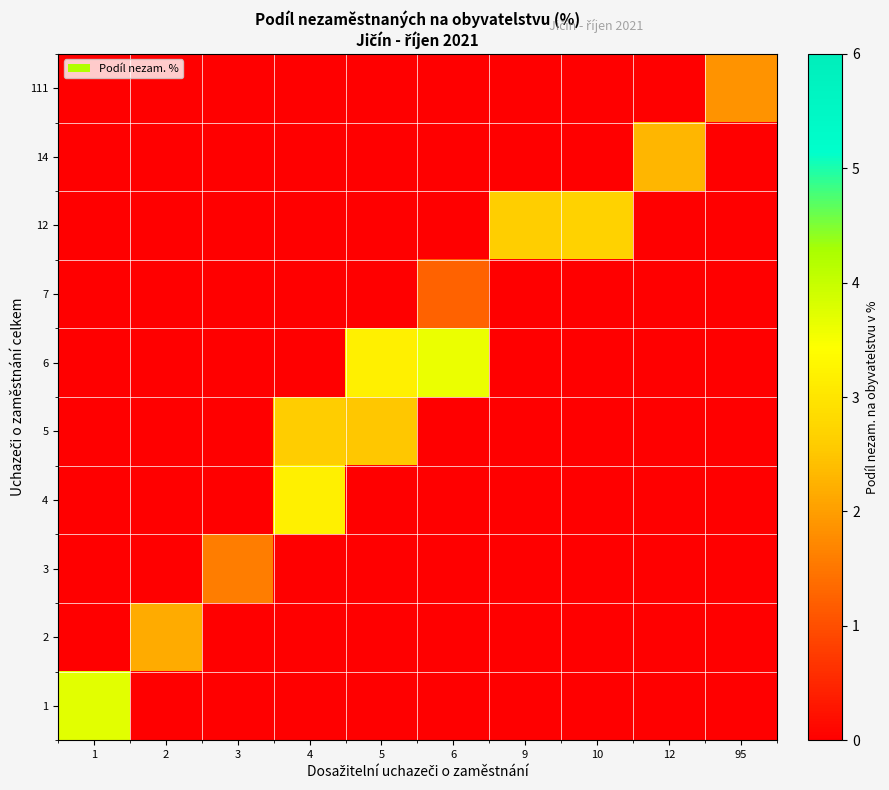

Reading right to left, what are all the values shown in this chart?

1: 95=0.0	12=0.0	10=0.0	9=0.0	6=0.0	5=0.0	4=0.0	3=0.0	2=0.0	1=3.7
2: 95=0.0	12=0.0	10=0.0	9=0.0	6=0.0	5=0.0	4=0.0	3=0.0	2=2.2	1=0.0
3: 95=0.0	12=0.0	10=0.0	9=0.0	6=0.0	5=0.0	4=0.0	3=1.6	2=0.0	1=0.0
4: 95=0.0	12=0.0	10=0.0	9=0.0	6=0.0	5=0.0	4=3.2	3=0.0	2=0.0	1=0.0
5: 95=0.0	12=0.0	10=0.0	9=0.0	6=0.0	5=2.5	4=2.6	3=0.0	2=0.0	1=0.0
6: 95=0.0	12=0.0	10=0.0	9=0.0	6=3.6	5=3.2	4=0.0	3=0.0	2=0.0	1=0.0
7: 95=0.0	12=0.0	10=0.0	9=0.0	6=1.3	5=0.0	4=0.0	3=0.0	2=0.0	1=0.0
12: 95=0.0	12=0.0	10=2.7	9=2.6	6=0.0	5=0.0	4=0.0	3=0.0	2=0.0	1=0.0
14: 95=0.0	12=2.3	10=0.0	9=0.0	6=0.0	5=0.0	4=0.0	3=0.0	2=0.0	1=0.0
111: 95=1.9	12=0.0	10=0.0	9=0.0	6=0.0	5=0.0	4=0.0	3=0.0	2=0.0	1=0.0